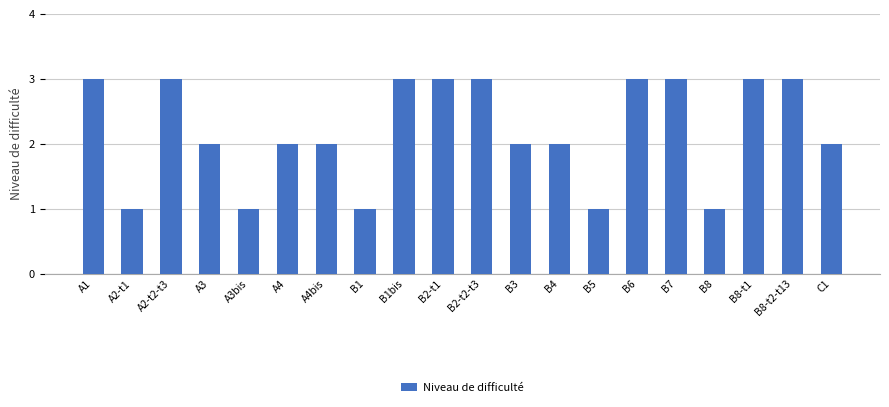

Between B5 and B6, which is larger?

B6